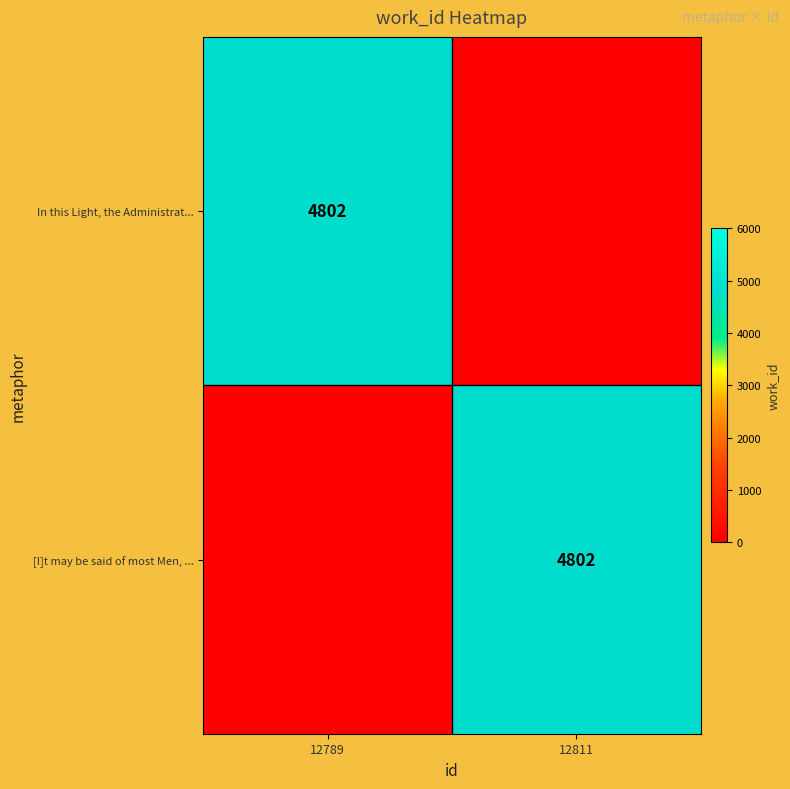

What is the total value across all series at 12811?

4802